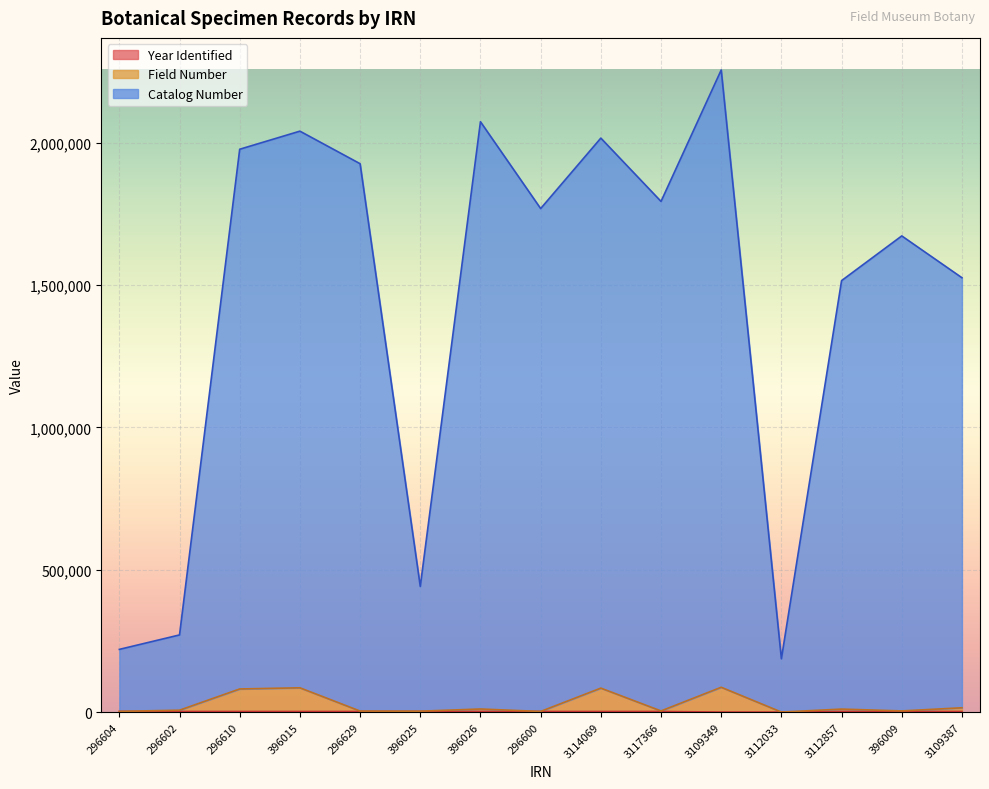

How many lines are shown in the chart?

3